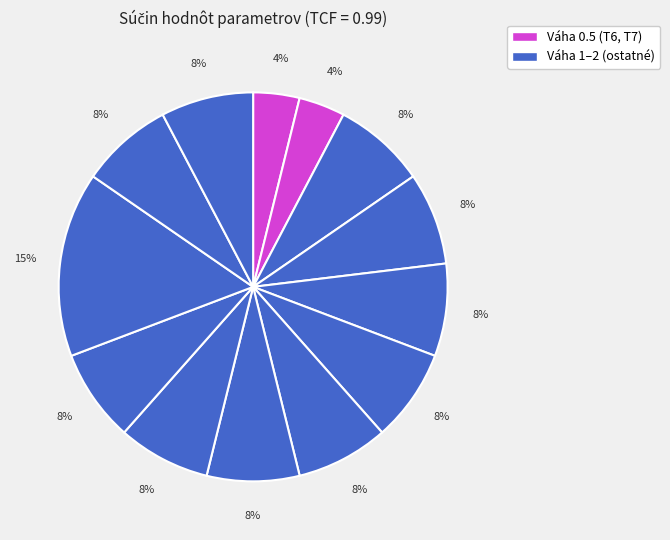

Count the number of slices in the pie.

13